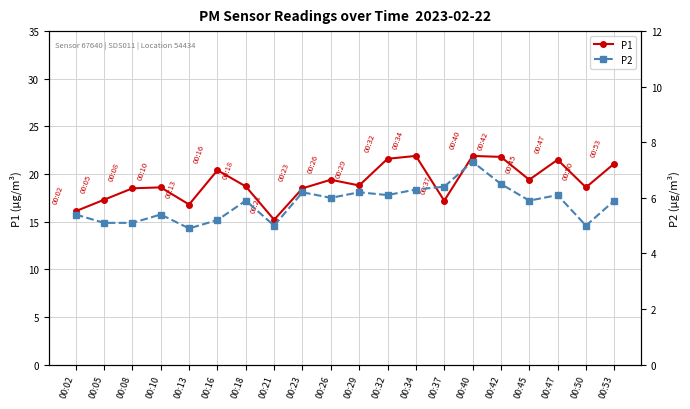

Where does the P2 series first go above 5?

00:02